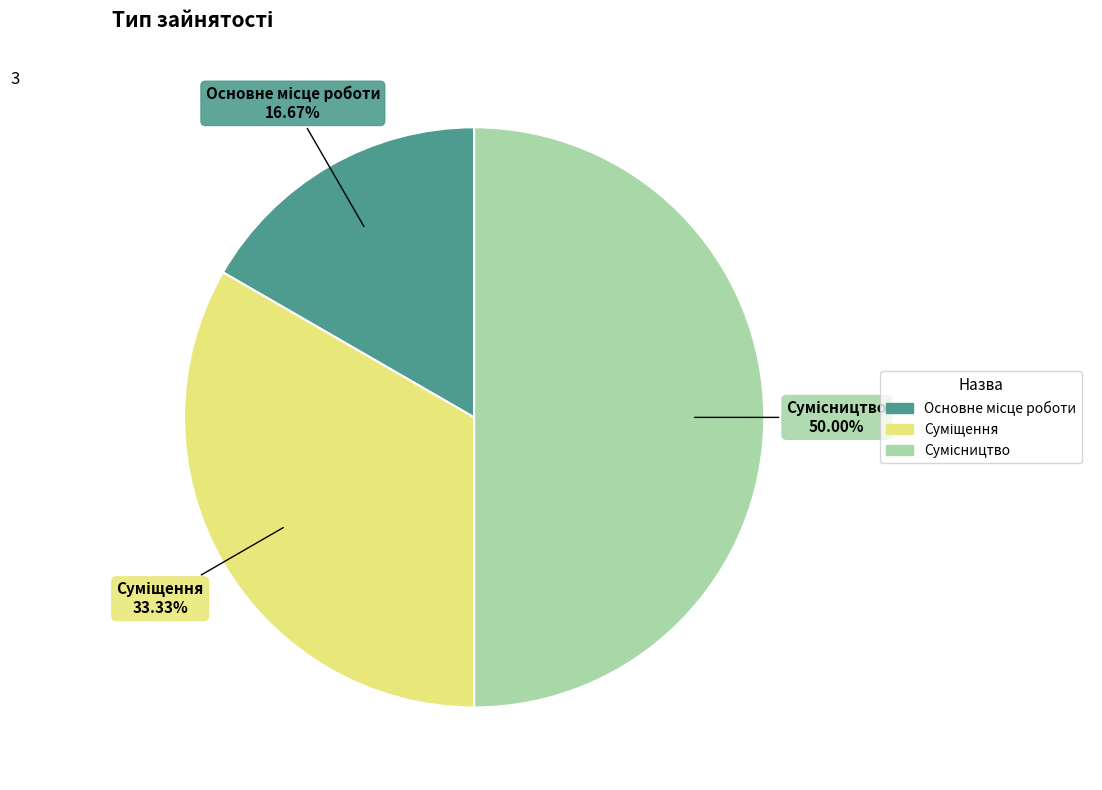

What percentage is the Основне місце роботи slice, to the nearest percent?

17%